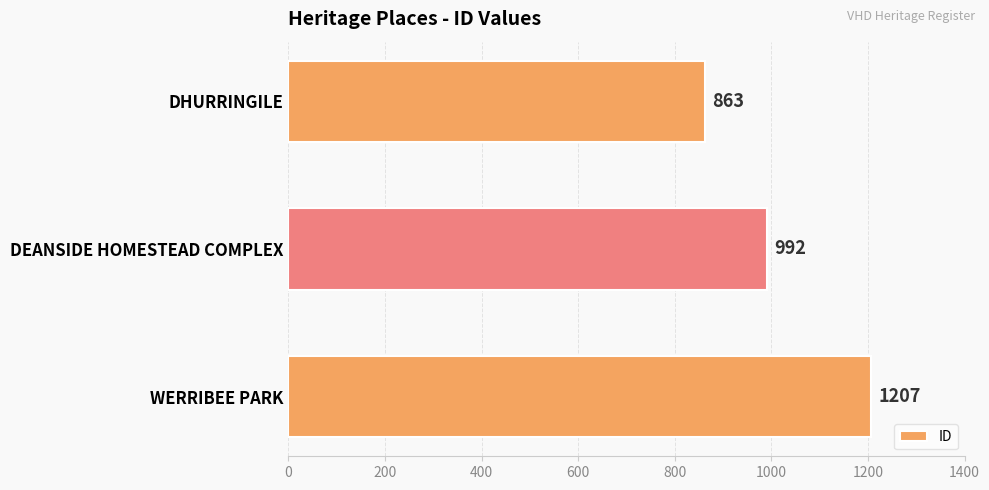

At which label is the value closest to 1035?

DEANSIDE HOMESTEAD COMPLEX